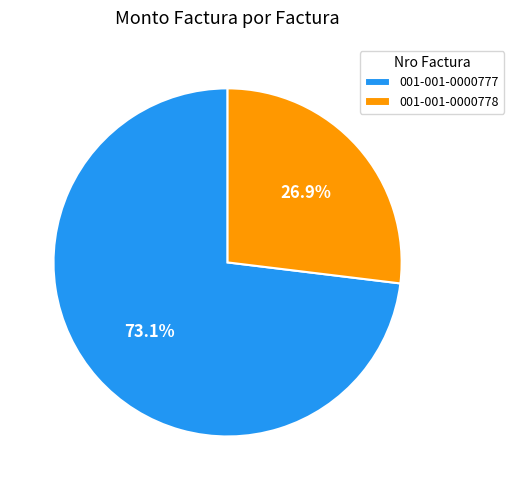

What percentage is the 001-001-0000777 slice, to the nearest percent?

73%